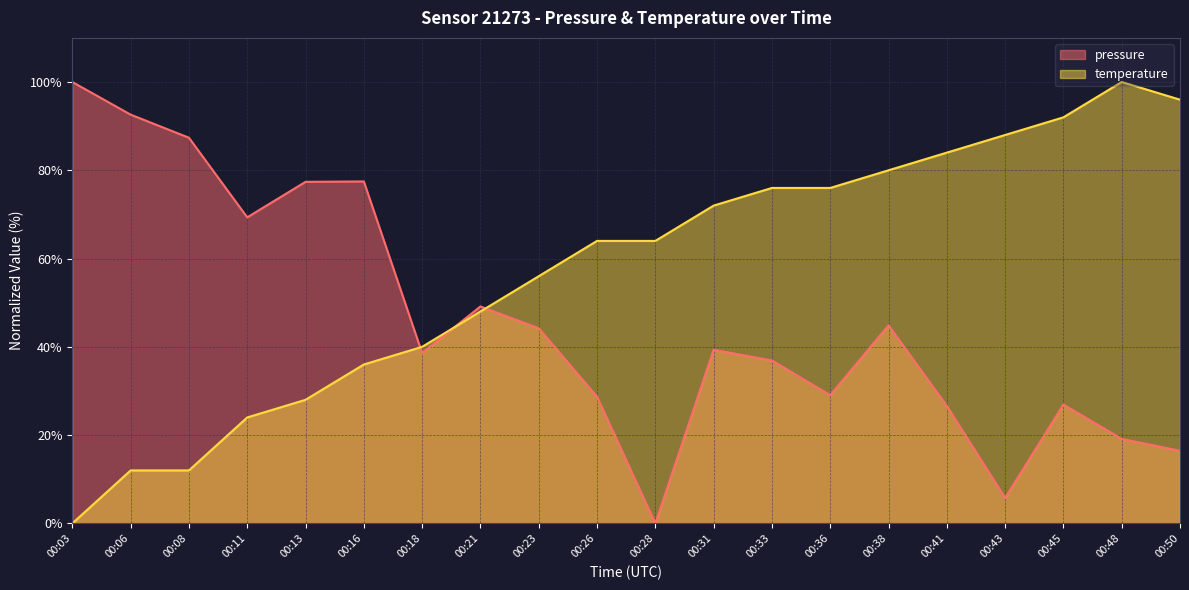

What is the difference between the second highest and second lowest values in the pressure series?

86.8